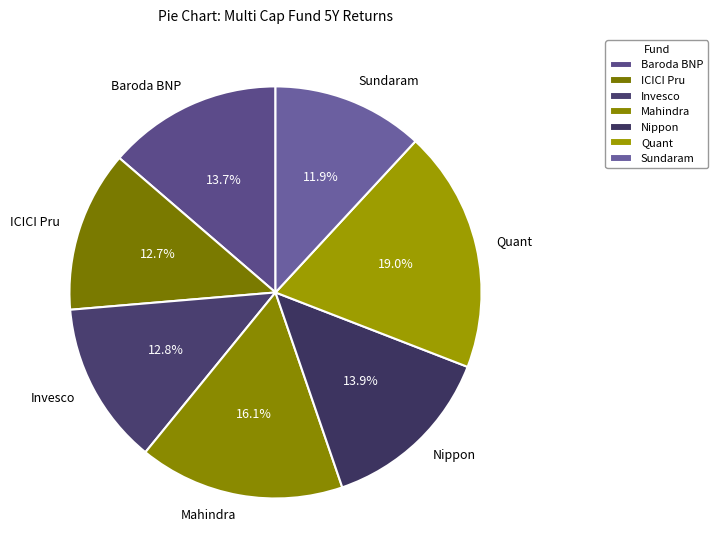

Does any single category account for the majority?

No